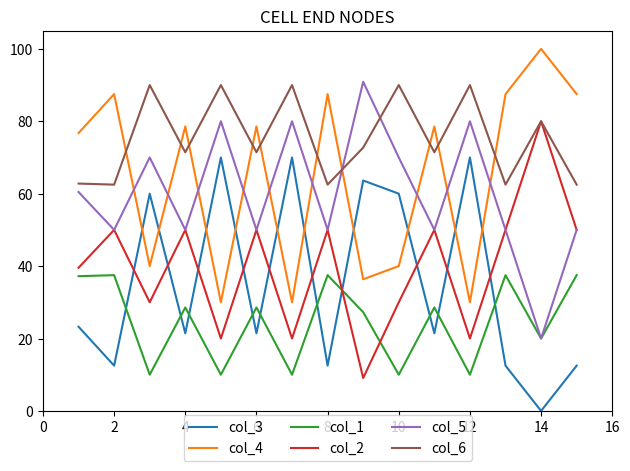

What is the minimum value for col_1?

10.0